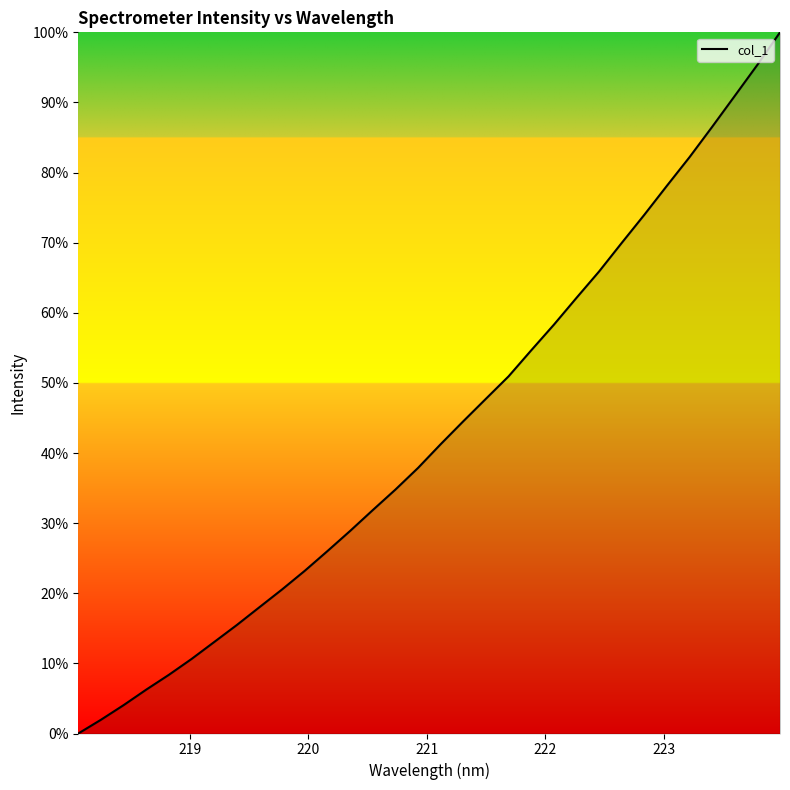

What is the maximum value shown in the chart?

100.0